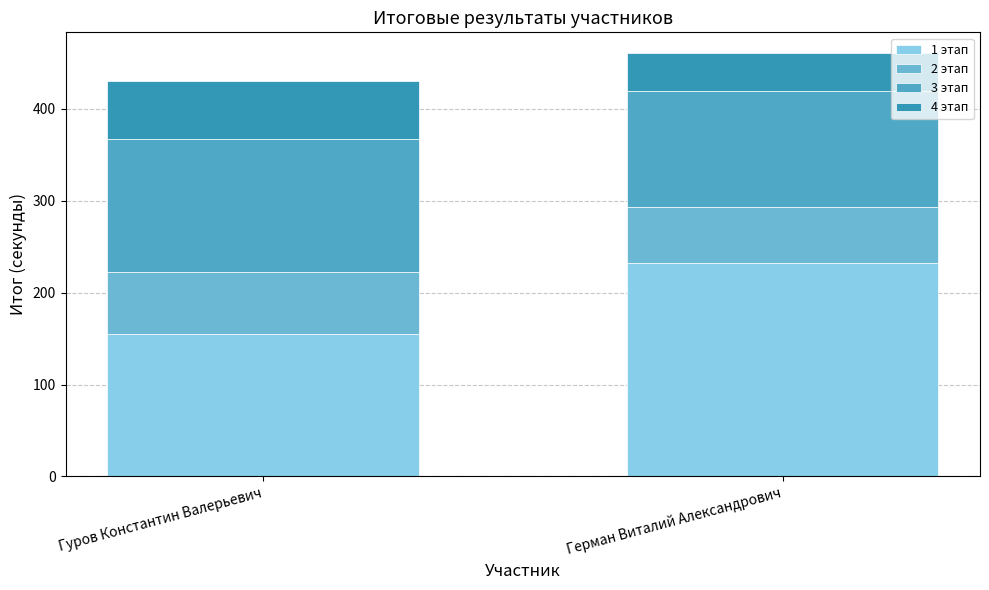

Is it true that 3 этап equals 84.1 at Гуров Константин Валерьевич?

False